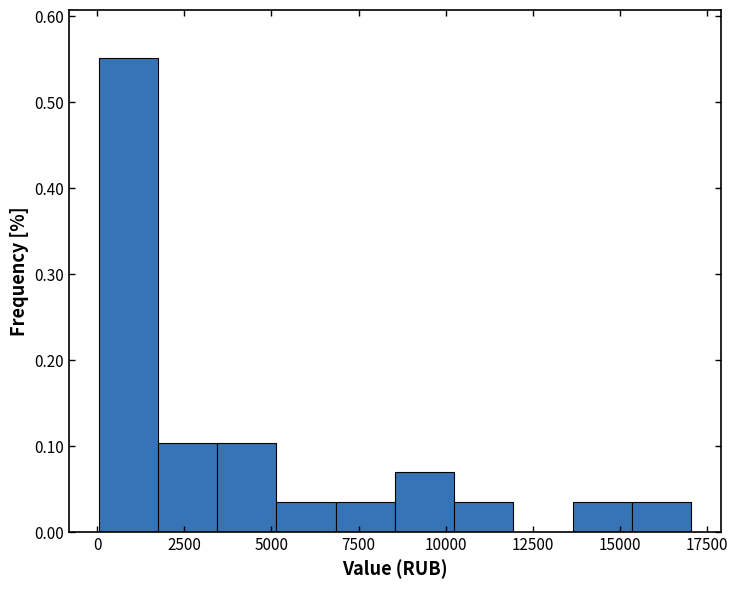

Around what value on the x-axis is the tallest bar? Give the approximate position of its centre, as read against the axis.

1000